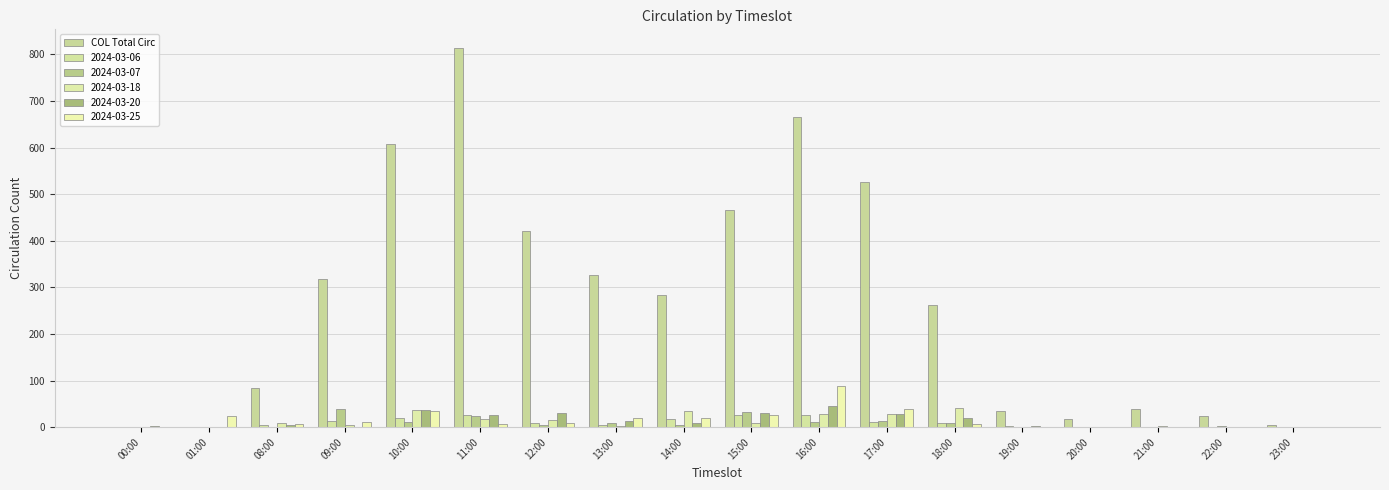

Which has a higher value, 10:00 or 00:00?

10:00